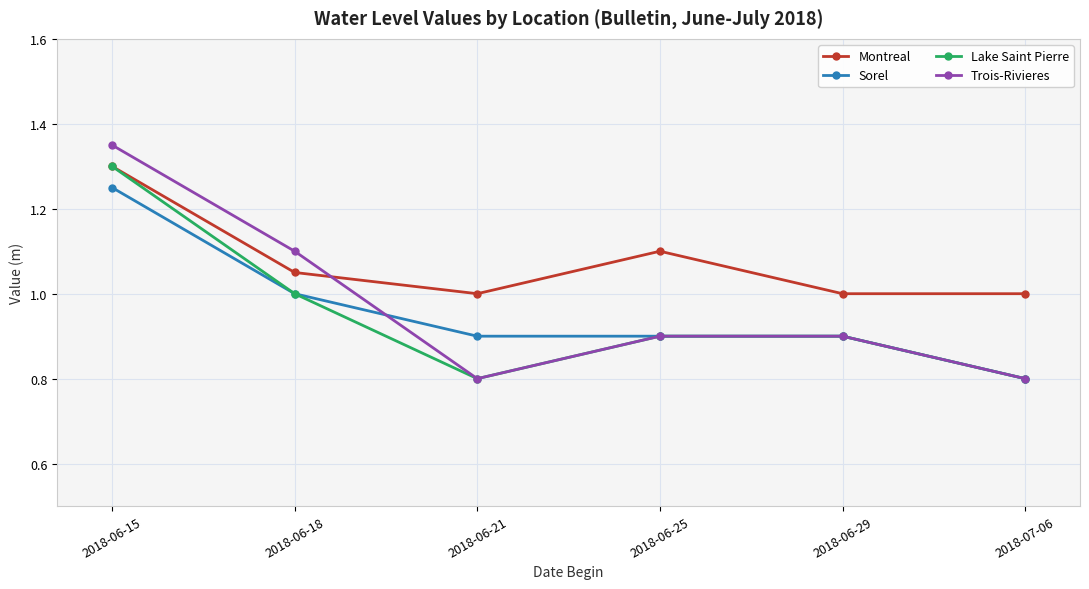

Is the value of Lake Saint Pierre at 2018-07-06 greater than the value of Trois-Rivieres at 2018-06-29?

No